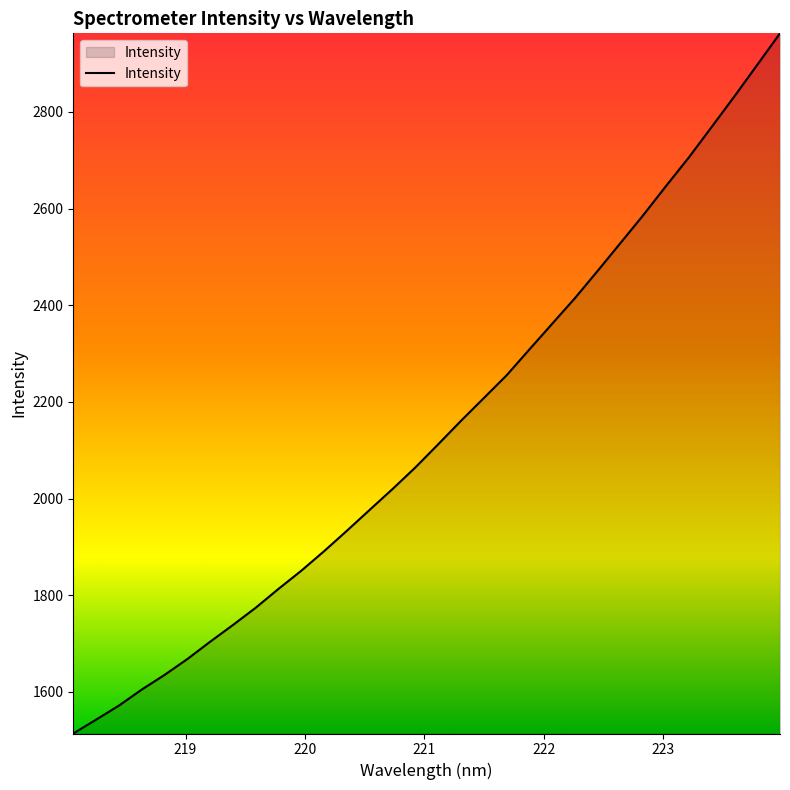

How many lines are shown in the chart?

1